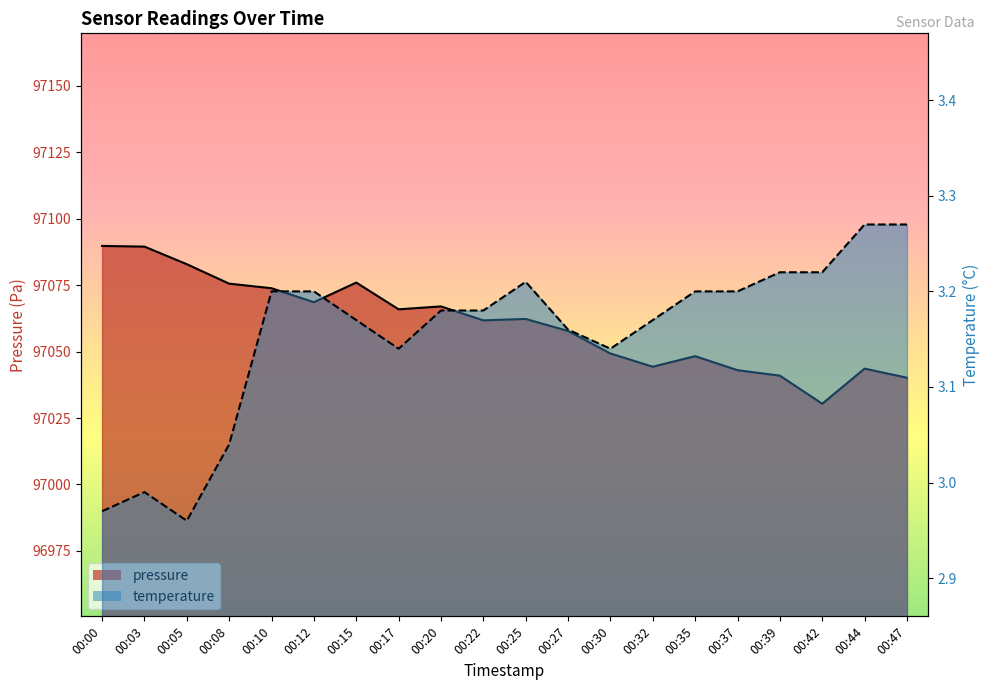

Which series has the largest total across all categories?

pressure